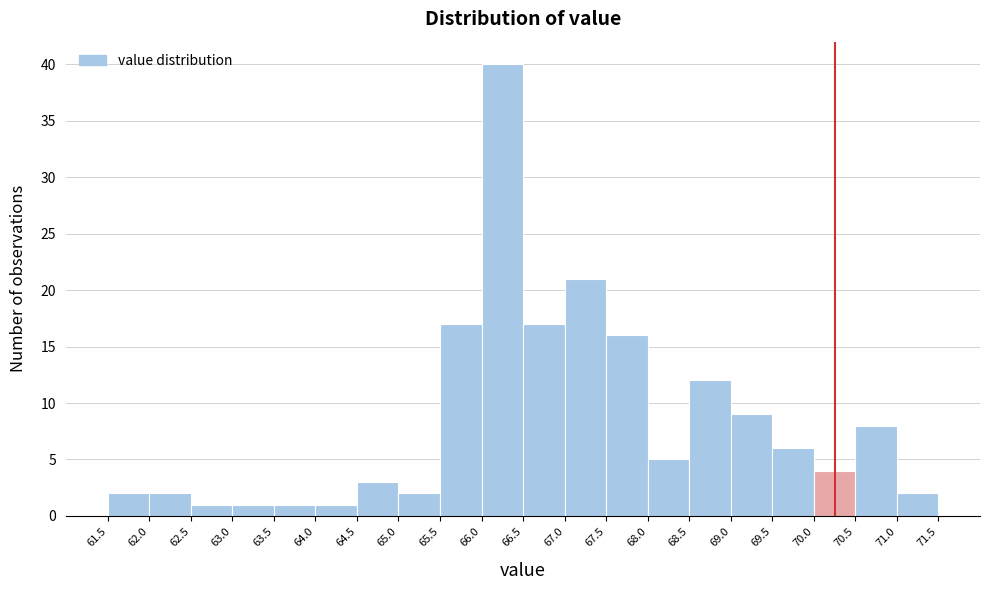

Which range on the x-axis has the tallest bar?

66.0 to 66.5